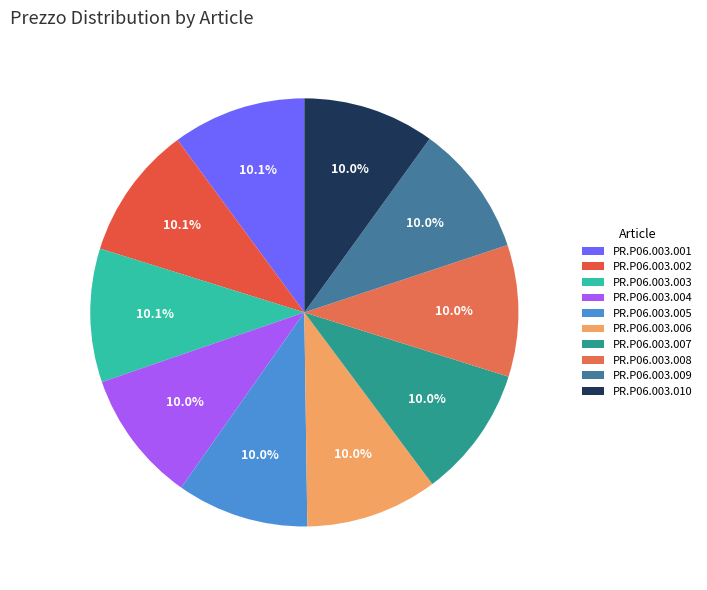

True or false: PR.P06.003.006 accounts for 10% of the total.

True